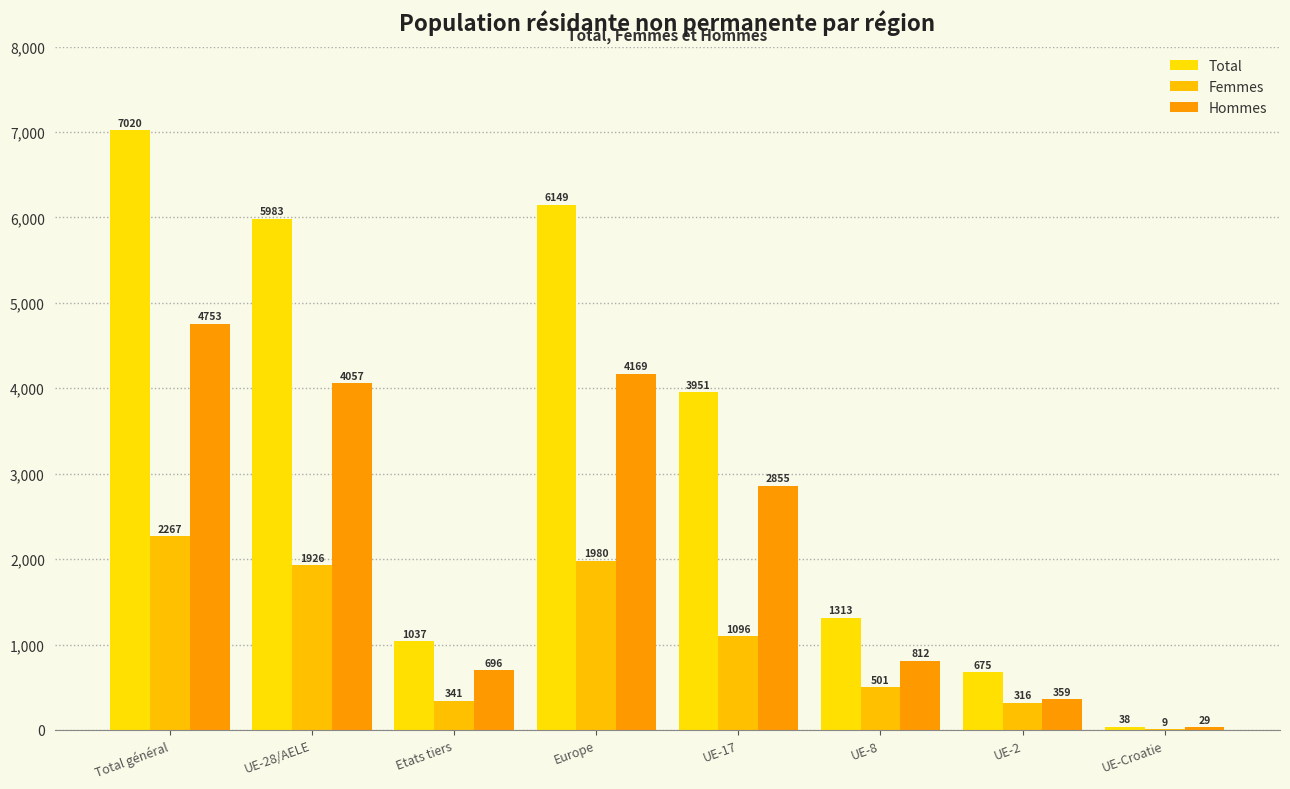

What is the difference between the Total values at UE-Croatie and UE-2?

637